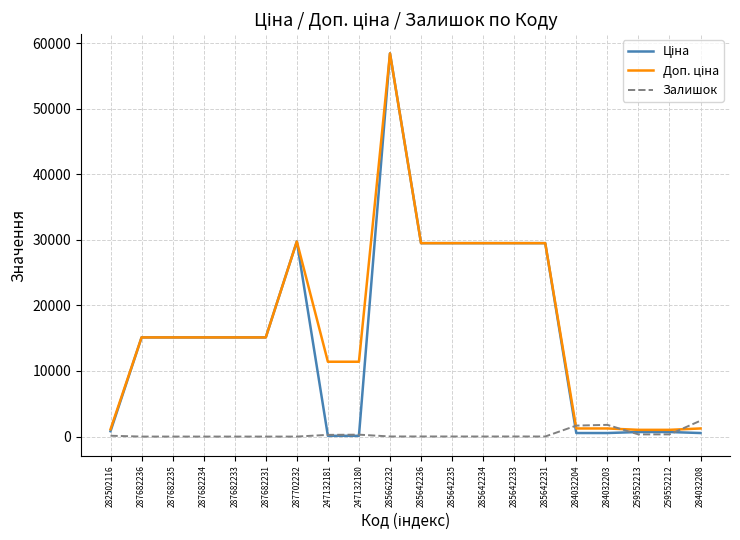

Is this an area chart (filled region under the line)?

No